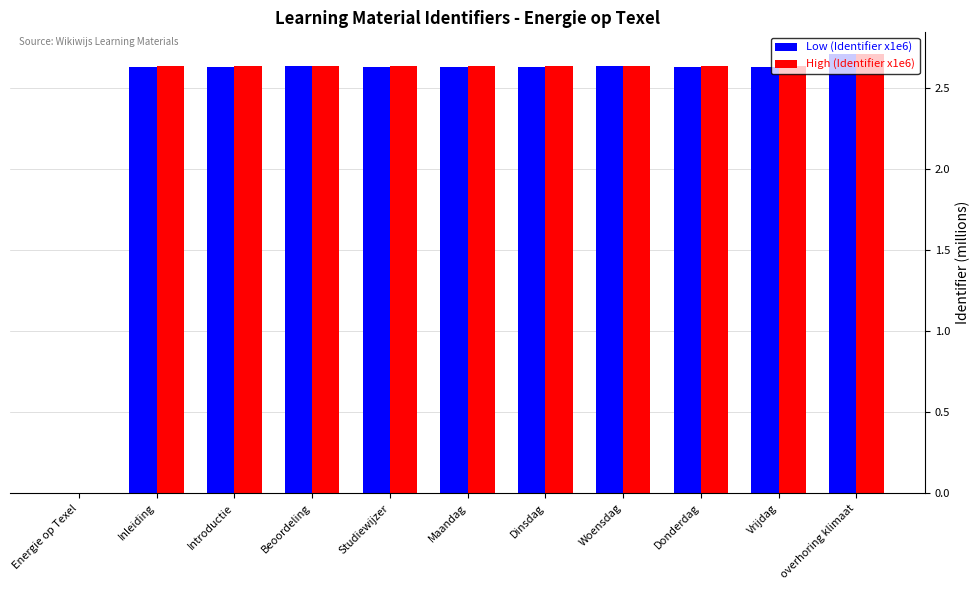

The value of High (Identifier x1e6) at Energie op Texel is 0.0. True or false?

True